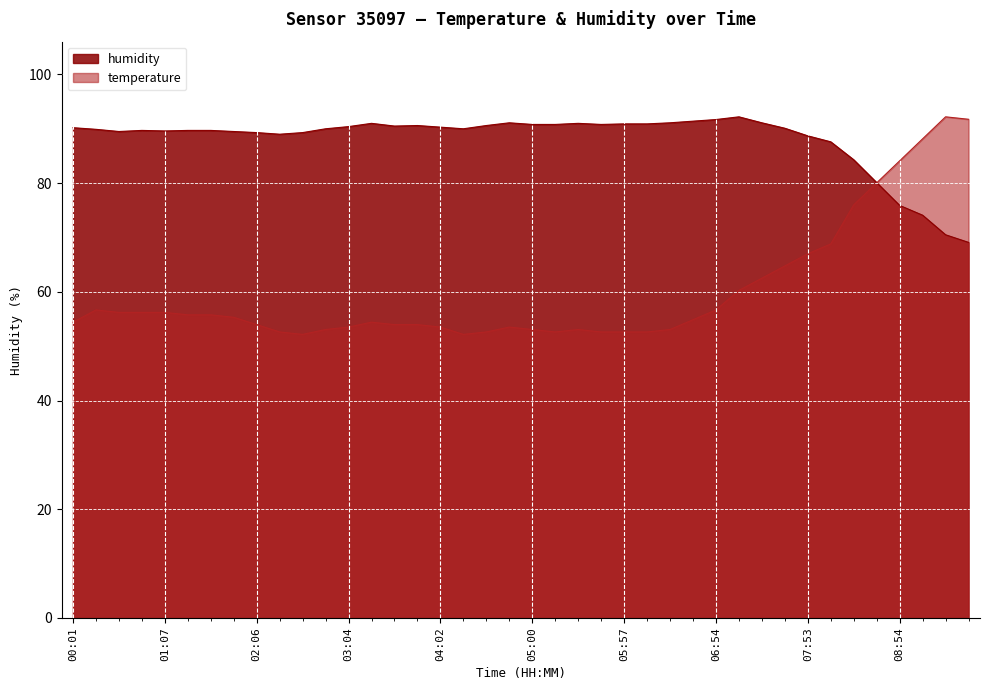

What value does the humidity series have at 01:52?

89.5